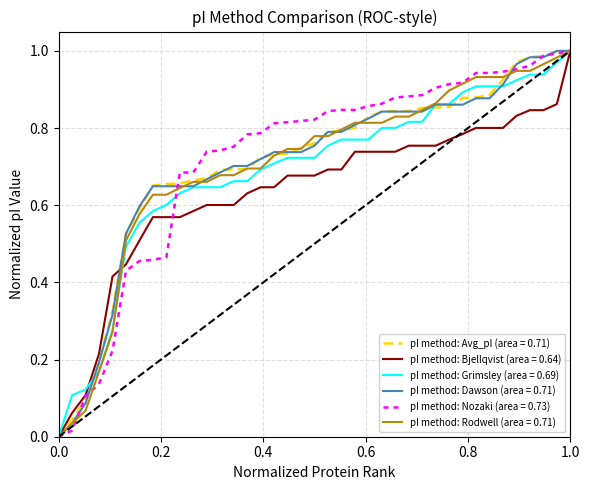

Is this an area chart (filled region under the line)?

No